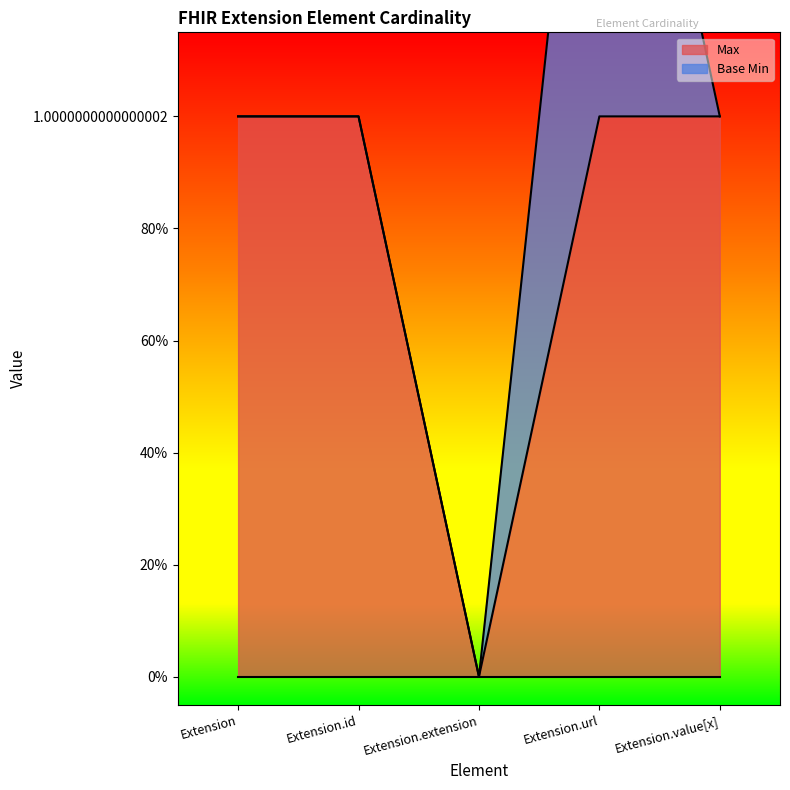

What is the greatest value displayed?

1